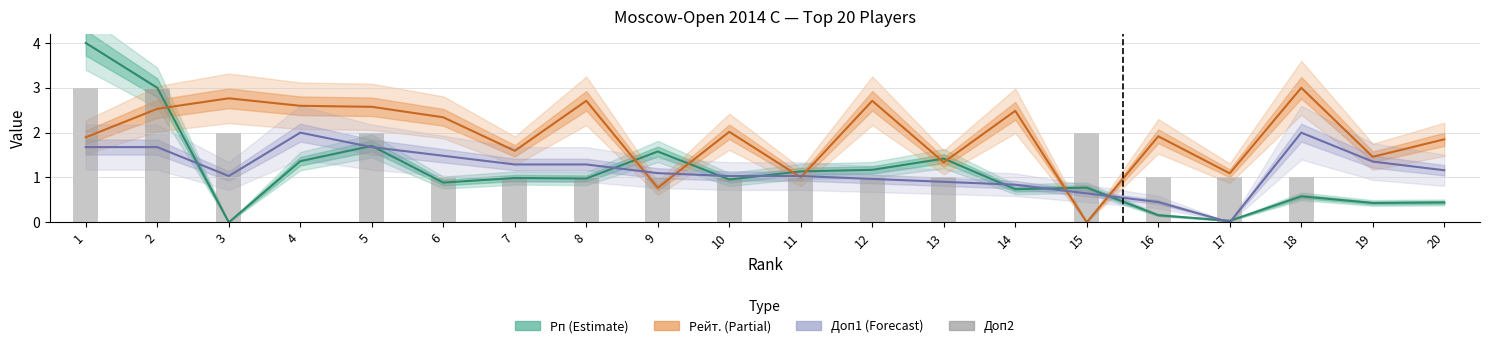

Reading left to right, list all the values displayed in this chart.

1=3	2=3	3=2	4=0	5=2	6=1	7=1	8=1	9=1	10=1	11=1	12=1	13=1	14=0	15=2	16=1	17=1	18=1	19=0	20=0